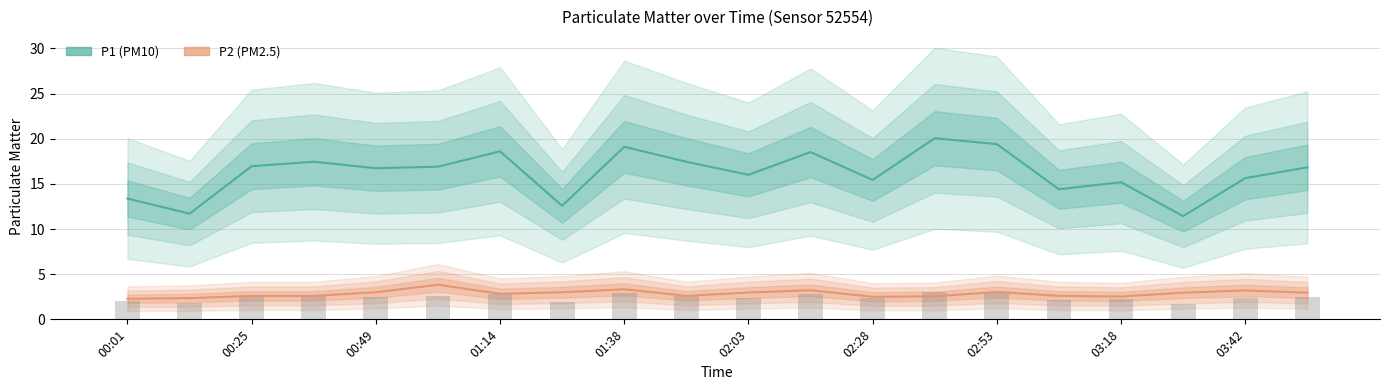

What is the greatest value displayed?

20.1